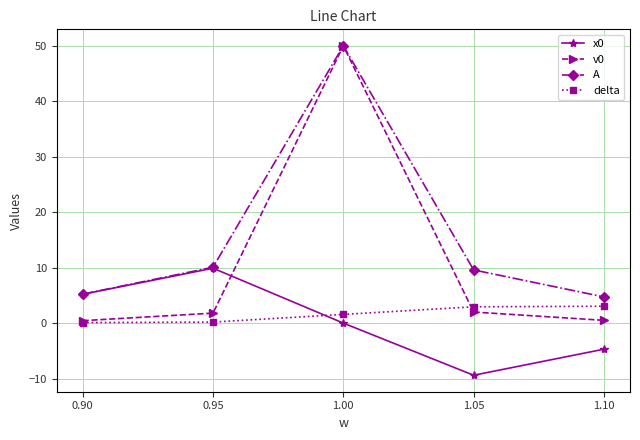

How many data points does each series have?

5